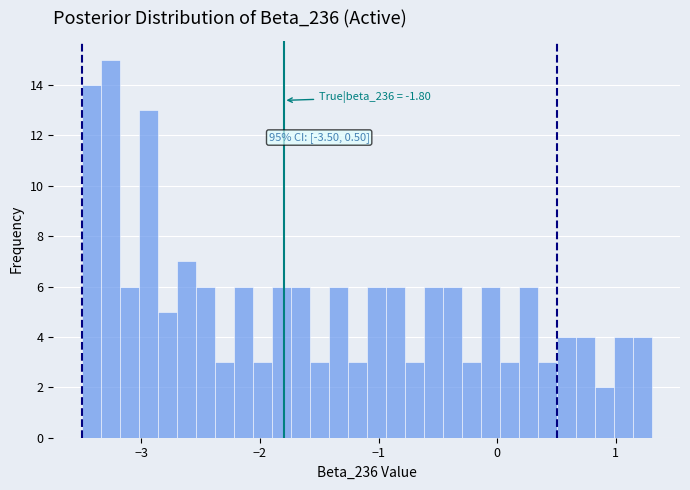

Around what value on the x-axis is the tallest bar? Give the approximate position of its centre, as read against the axis.

-3.3